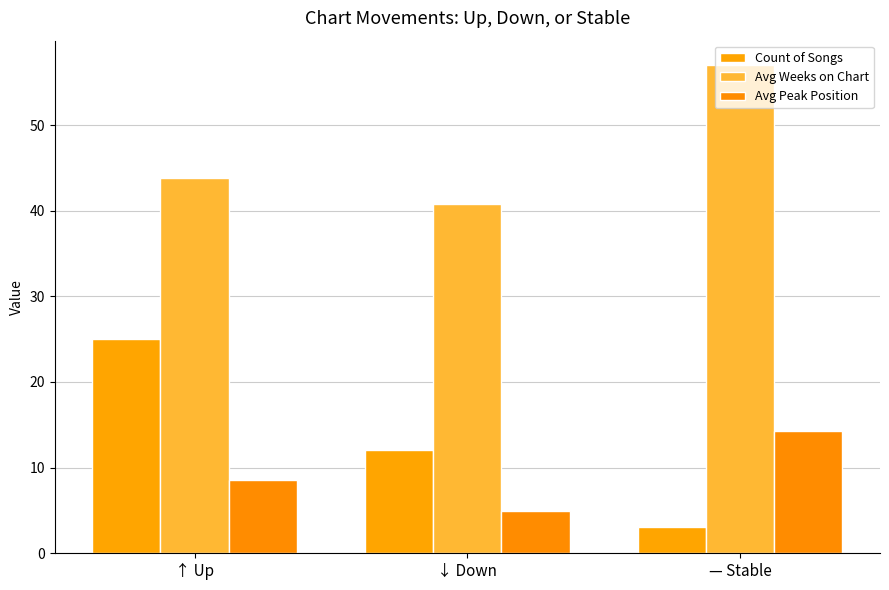

Between ↓ Down and — Stable, which series saw the biggest shift?

Avg Weeks on Chart